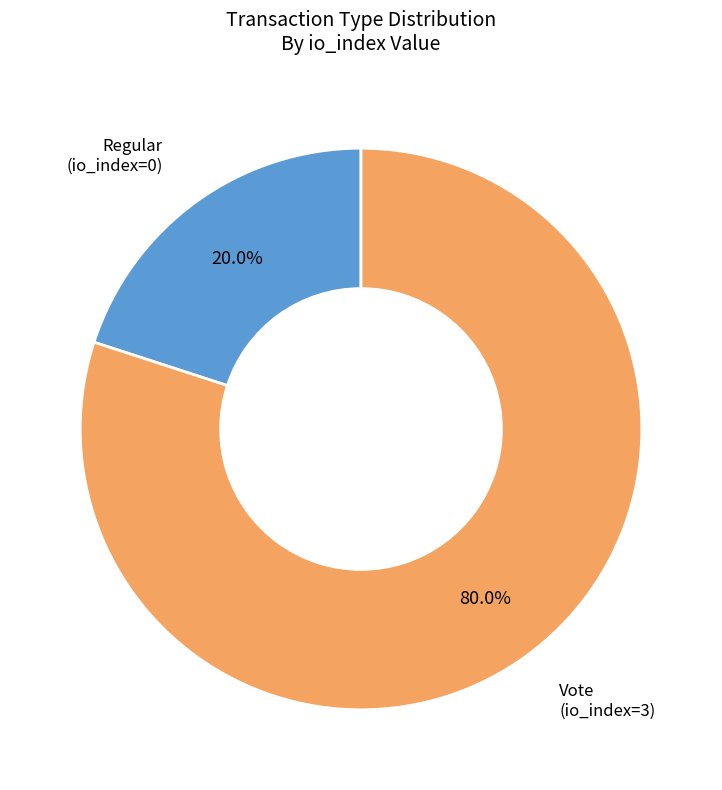

Is there any slice that represents more than half of the pie?

Yes